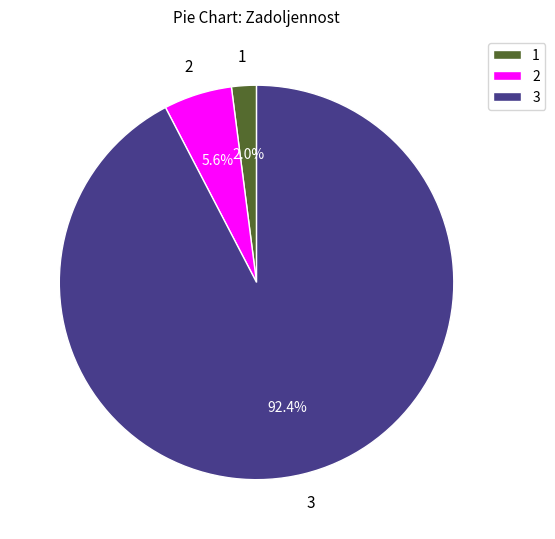

What is the largest slice in the pie chart?

3